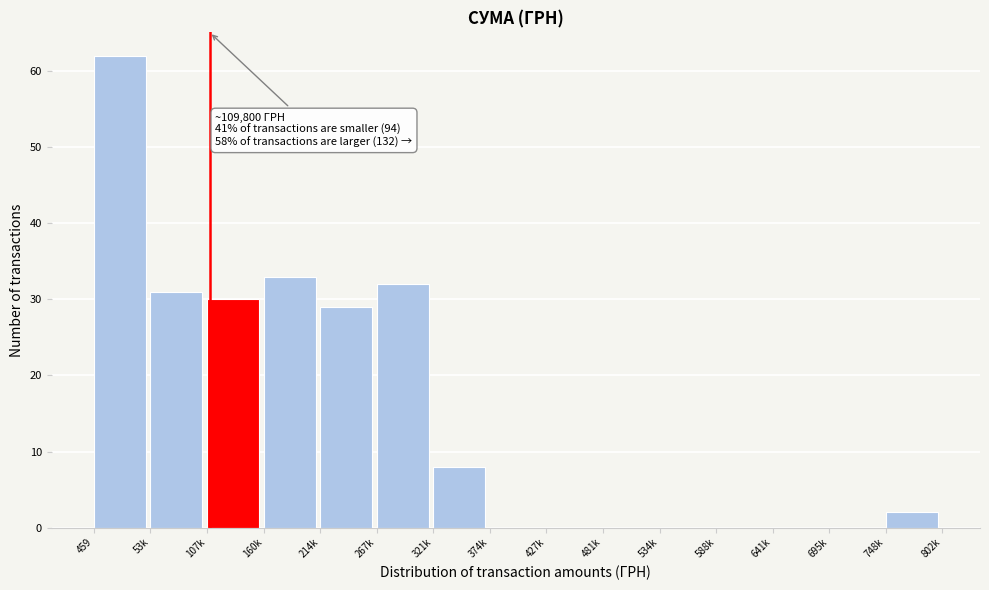

Reading right to left, what are all the values shown in this chart?

748k=2	695k=0	641k=0	588k=0	534k=0	481k=0	427k=0	374k=0	321k=8	267k=32	214k=29	160k=33	107k=30	53k=31	459=62